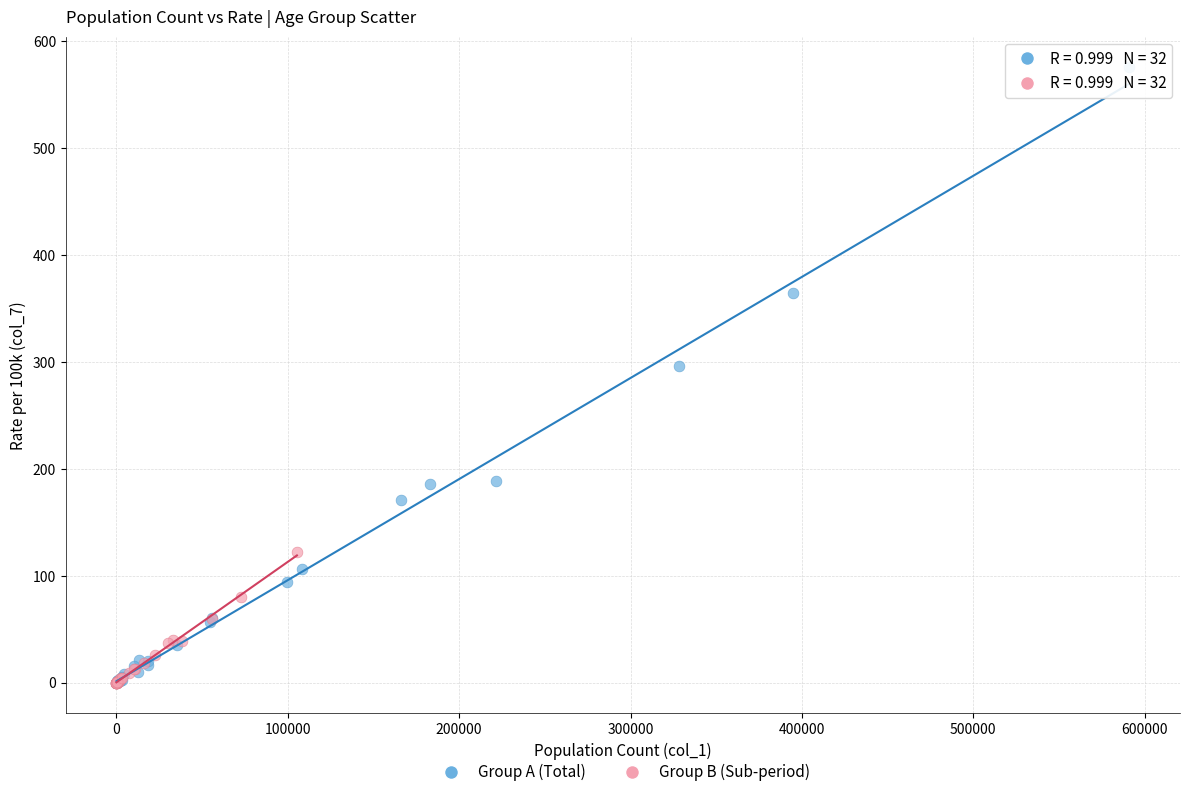

Which series reaches the maximum Y coordinate?

Group A (Total)